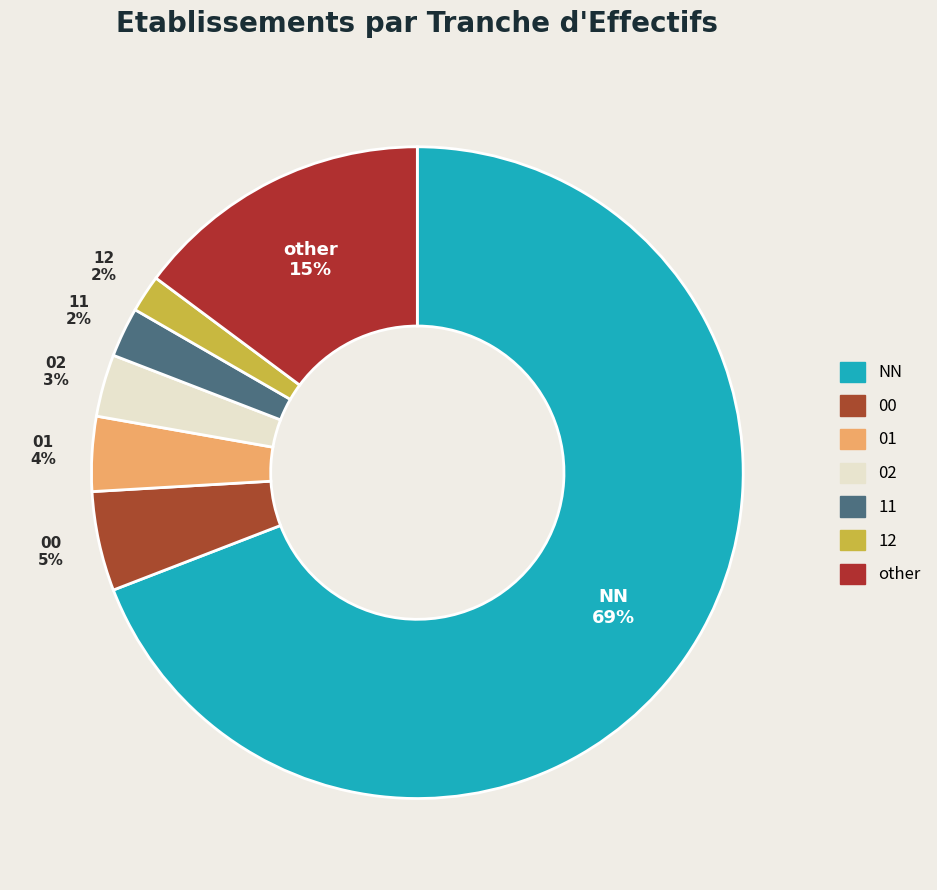

To the nearest percent, what is the combined percentage of NN and 01?

73%